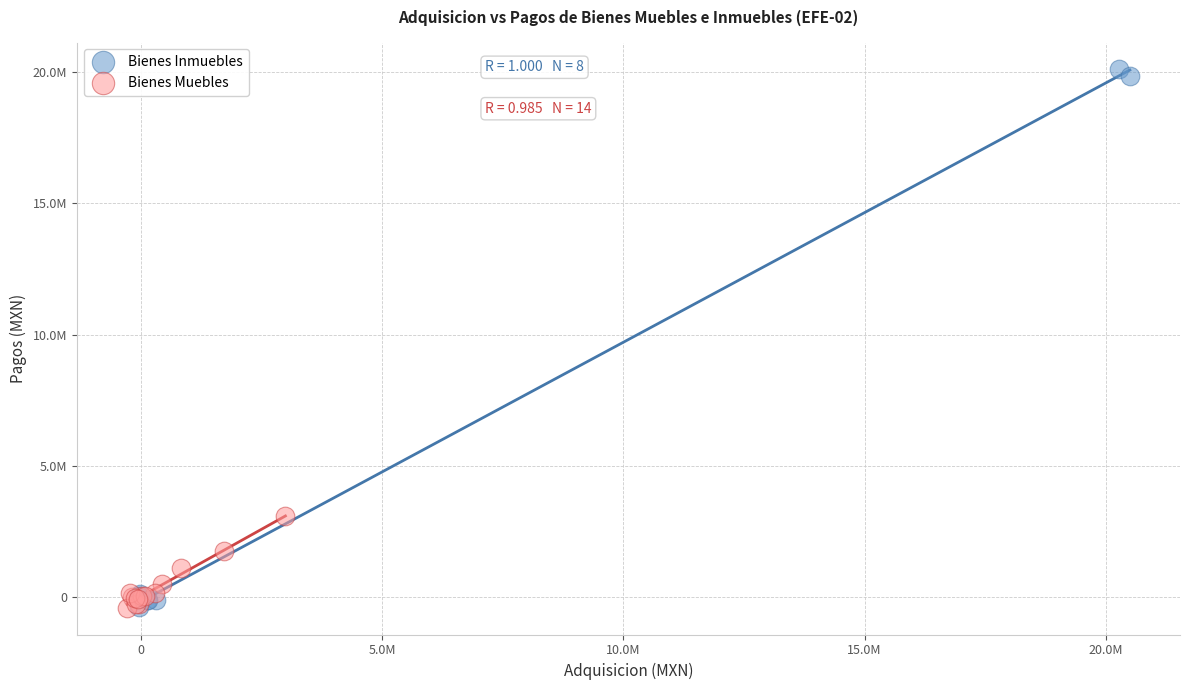

Which series has the largest Y range (max minus min)?

Bienes Inmuebles